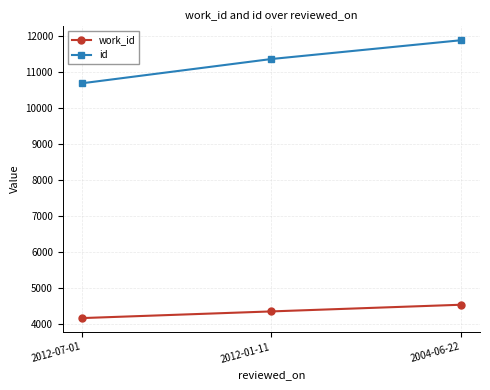

Is this an area chart (filled region under the line)?

No